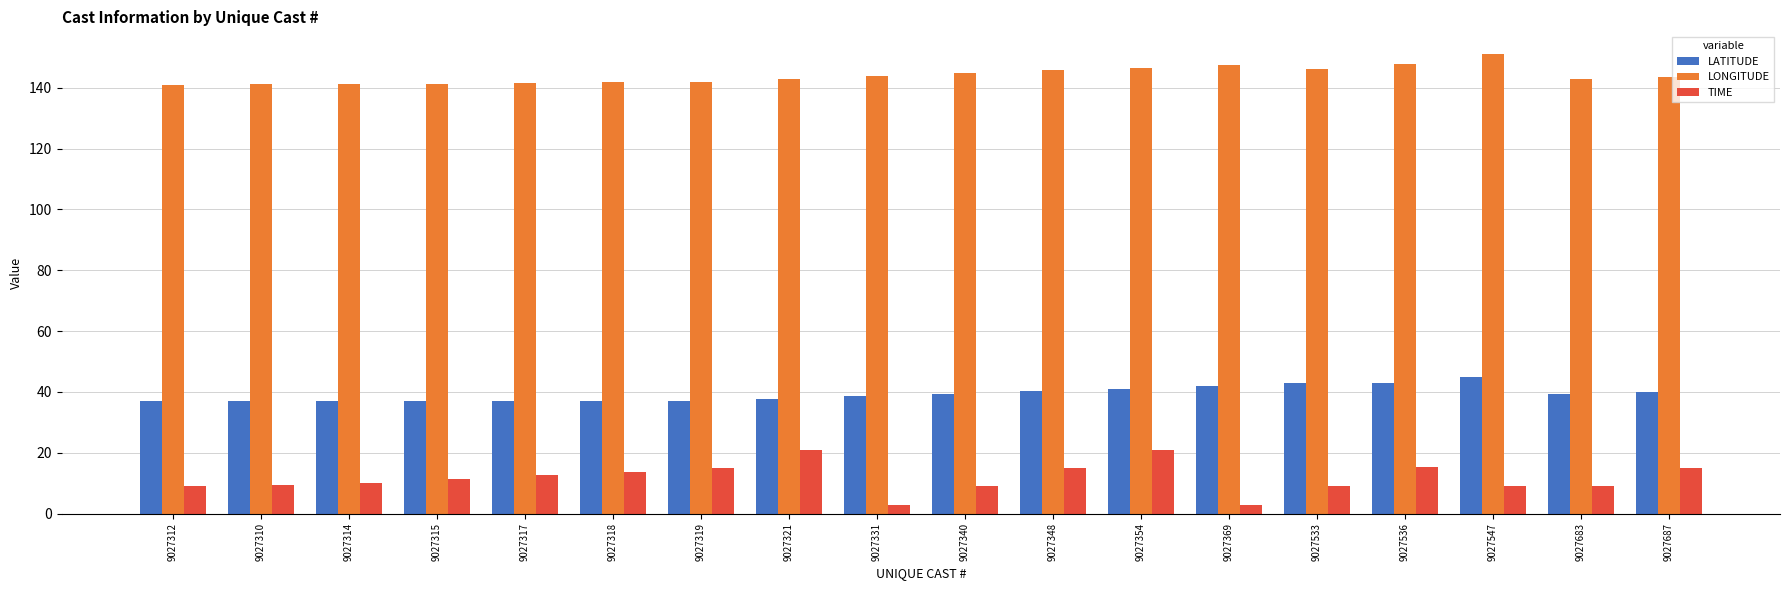

Rank the series by their average value, from highest to lowest.

LONGITUDE, LATITUDE, TIME